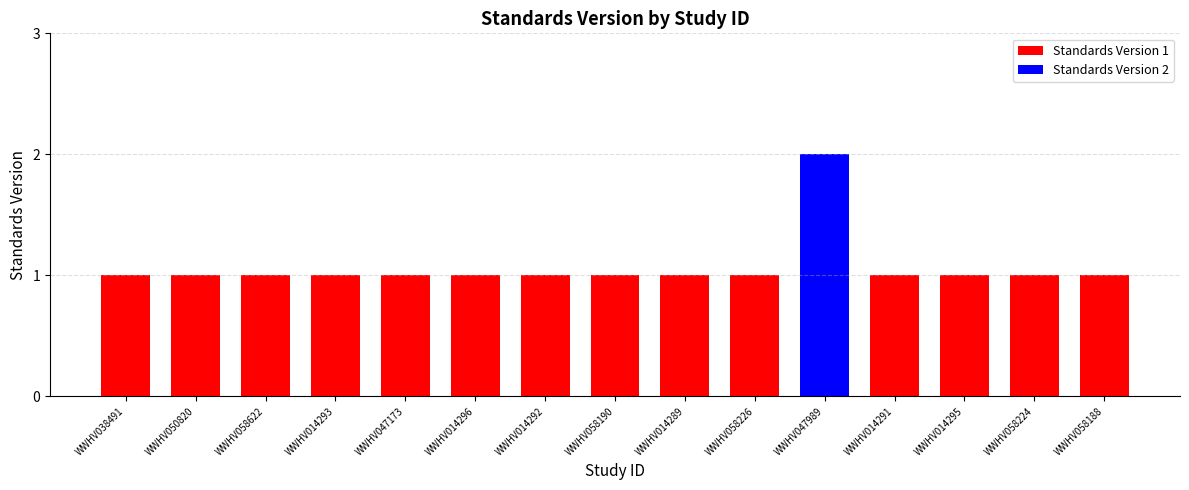

What is the label of the 8th bar from the left?

WWHV058190